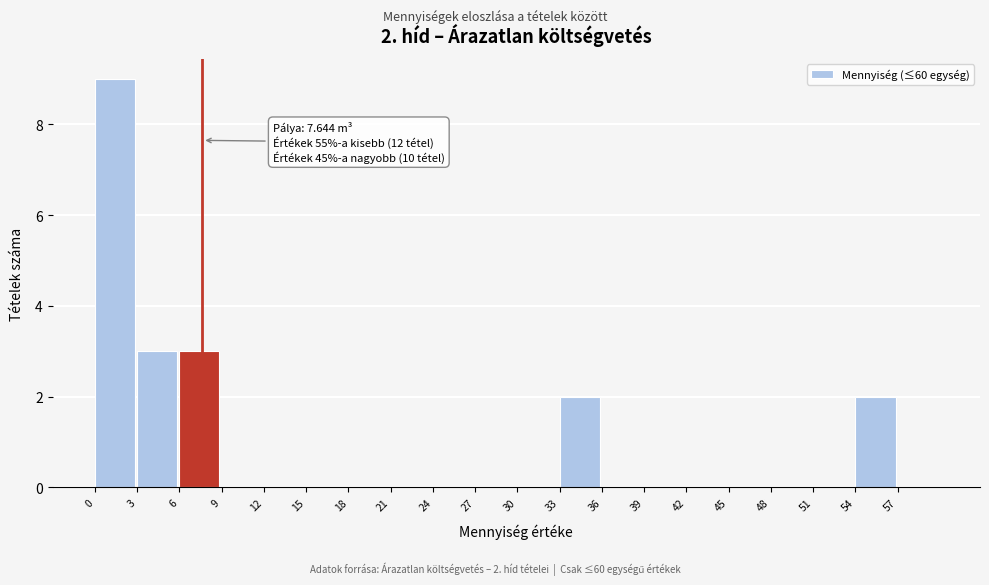

Which range on the x-axis has the tallest bar?

0 to 3